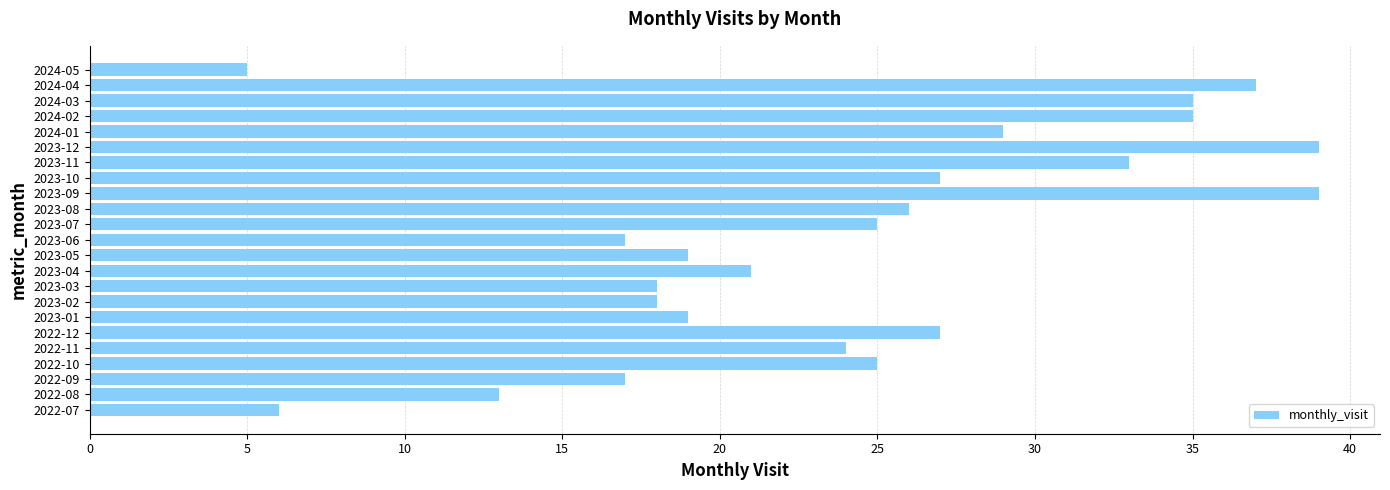

At which label is the value closest to 22?

2023-04